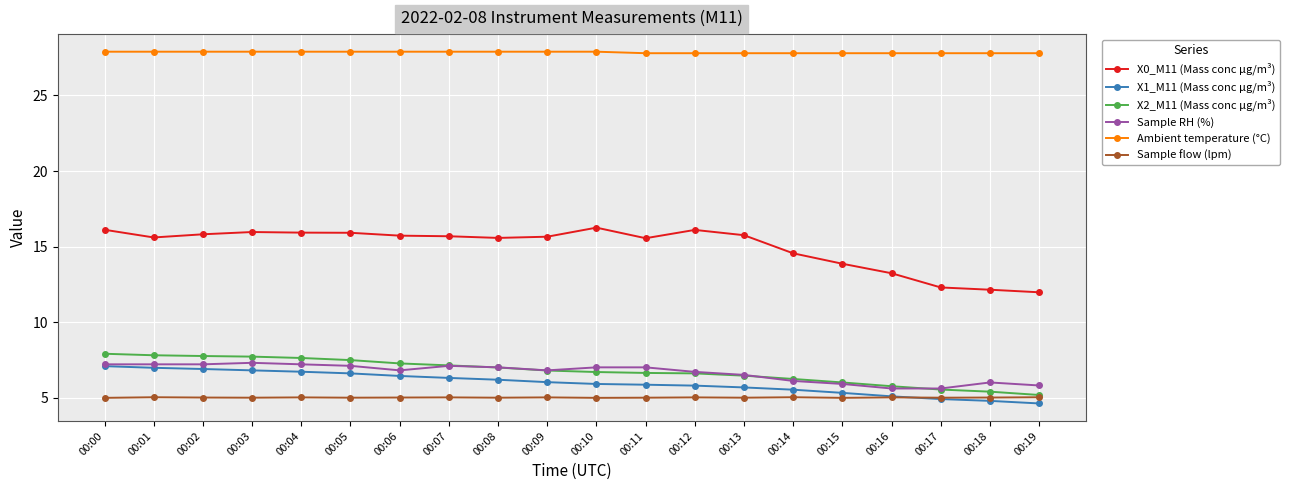

What is the difference between the maximum and minimum values in the Ambient temperature (°C) series?

0.1